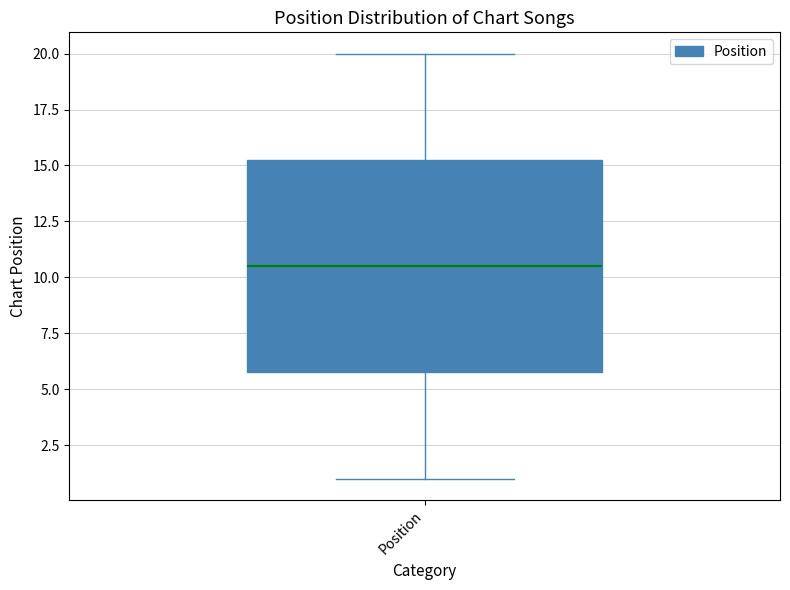

Read this box plot against the y-axis: the position of the median line, the range covered by the box, and the ends of both whiskers. The values are not printed on the chart, so give them approximately, as read against the axis.

median 10.5, box 6.0 to 15.5, whiskers 1.0 to 20.0